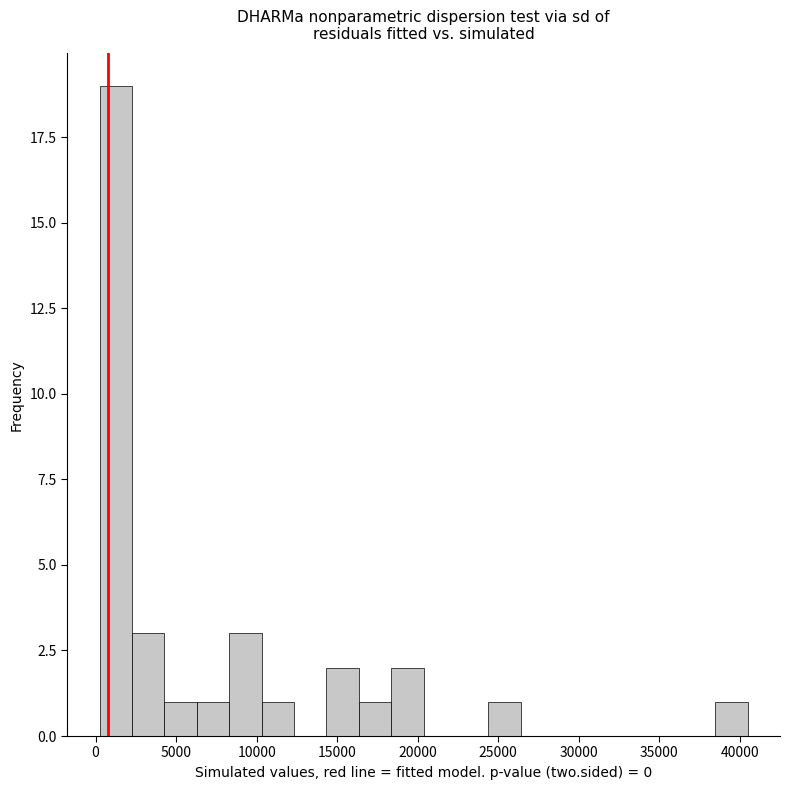

Which range on the x-axis has the tallest bar?

0 to 2500